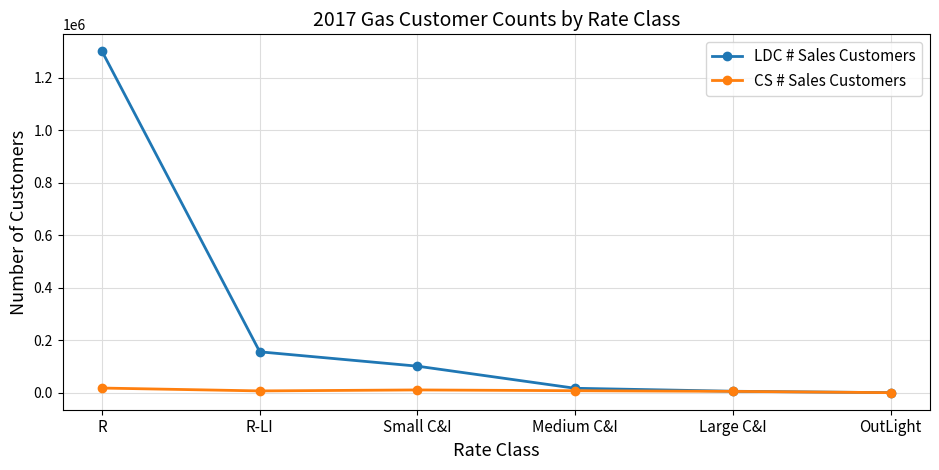

What is the label of the 5th point from the right?

R-LI